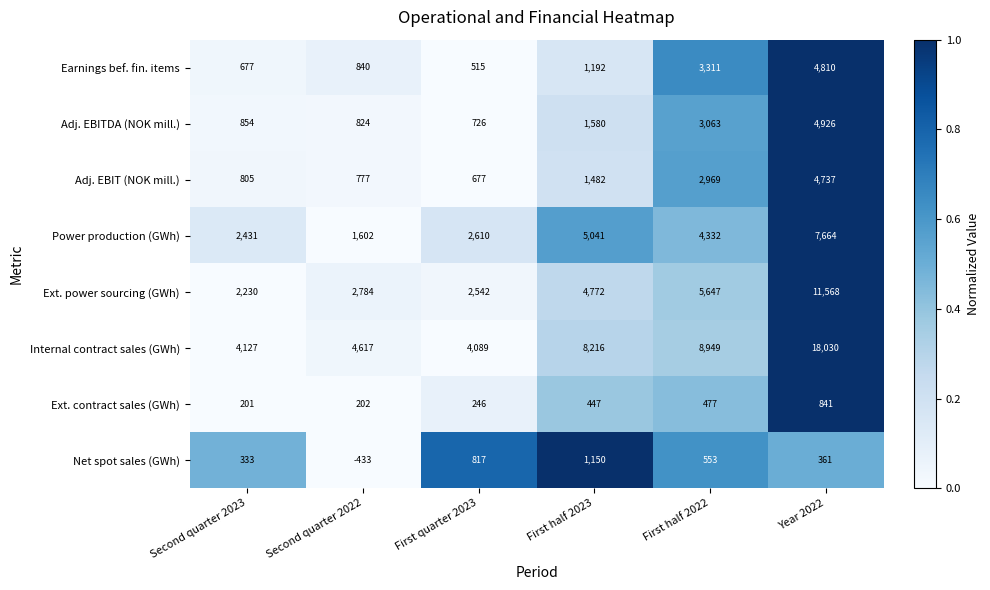

Which series has the largest range (max minus min)?

Internal contract sales (GWh)